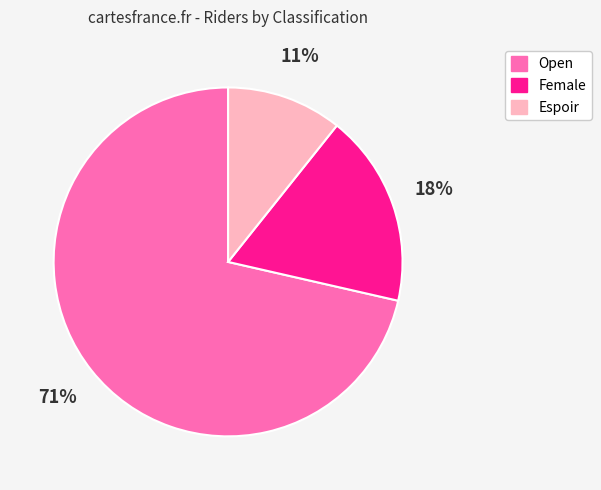

Do Female and Open together represent more than half of the pie?

Yes